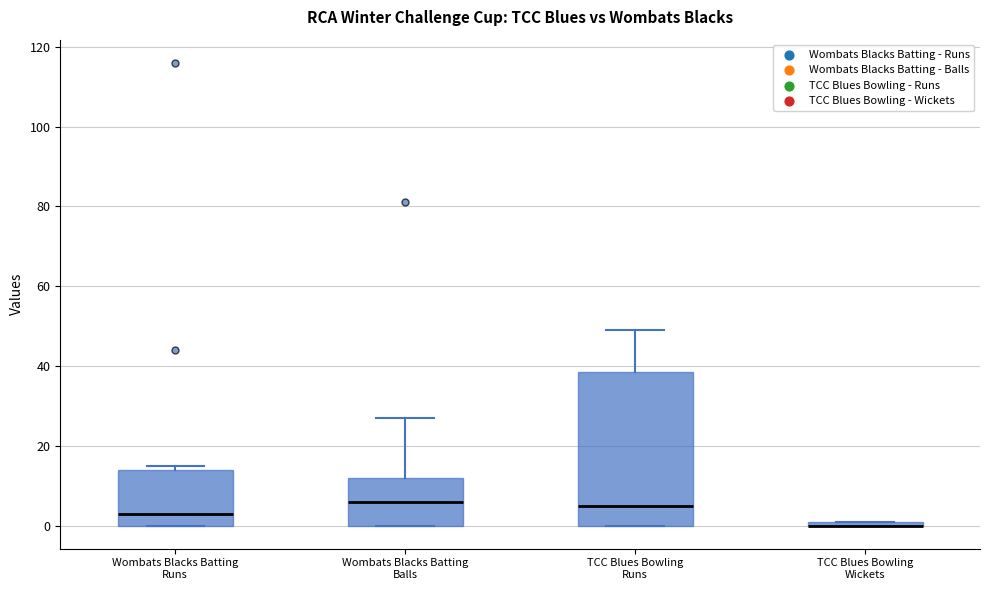

Comparing the boxes themselves (not the whiskers), which one is the tallest?

TCC Blues Bowling Runs